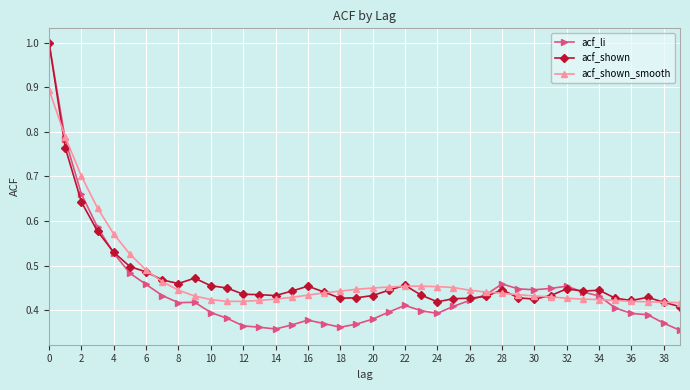

What is the maximum value for acf_shown_smooth?

0.9